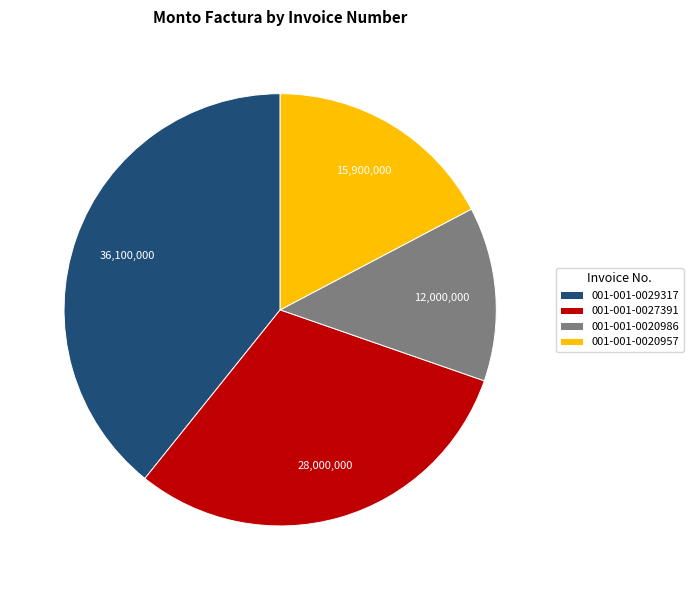

Which has a higher value, 001-001-0020986 or 001-001-0020957?

001-001-0020957